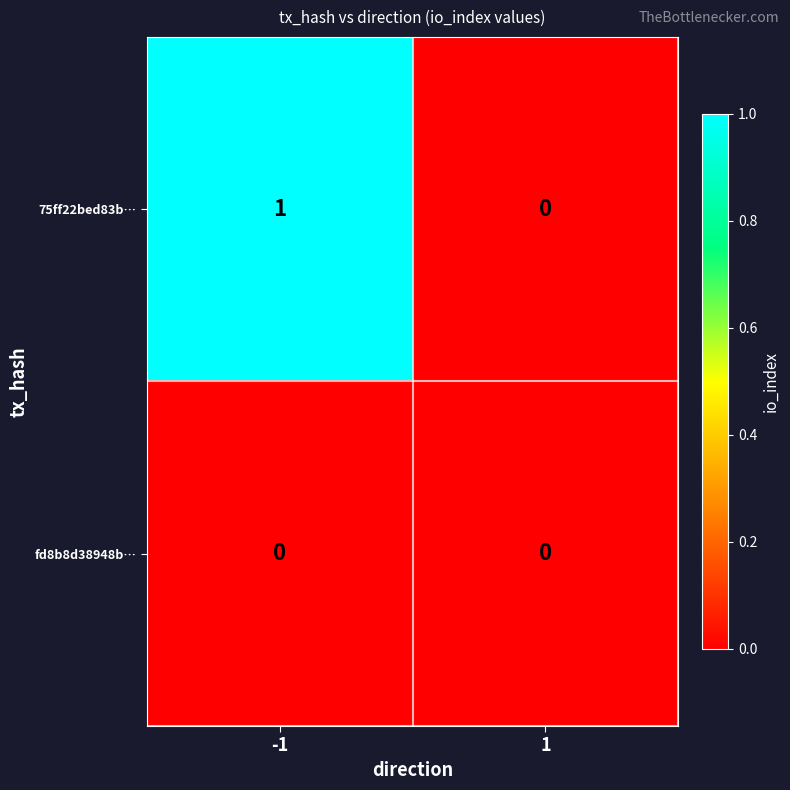

True or false: fd8b8d38948b… has a value of 0 at 1.

True